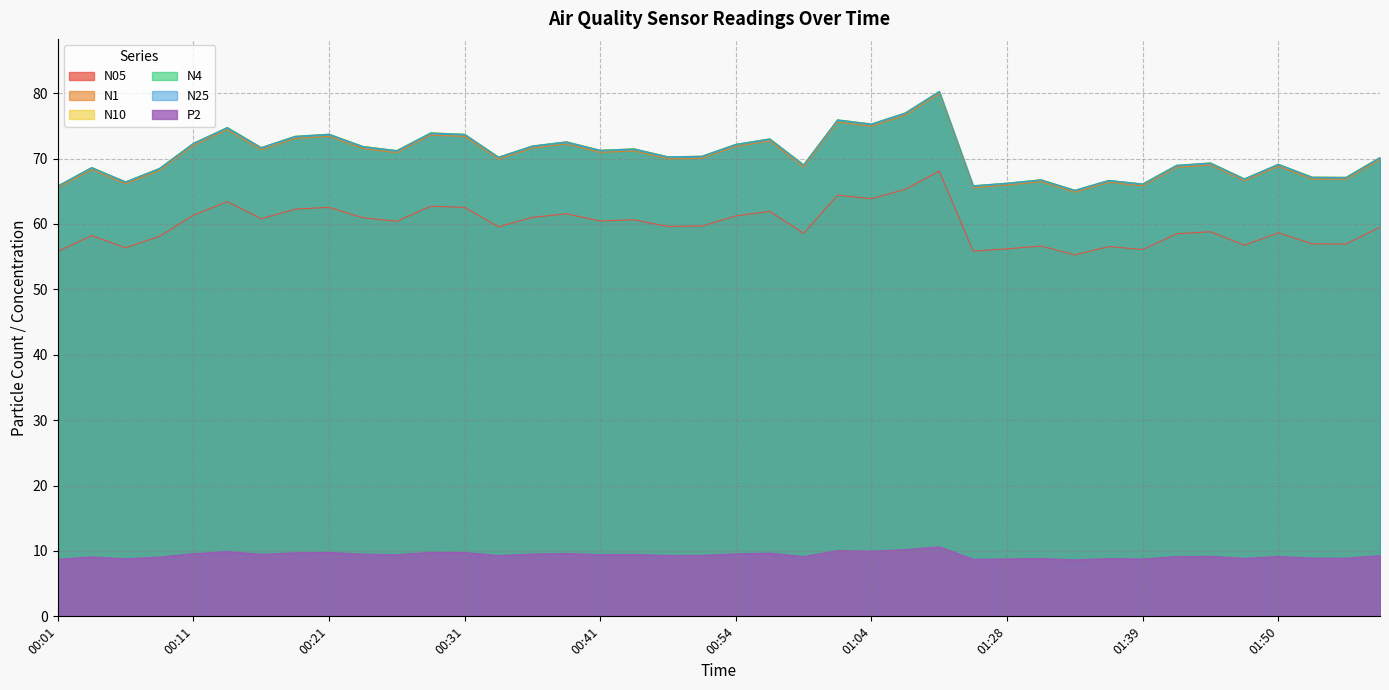

What is the difference between the N10 values at 00:28 and 00:48?

3.7